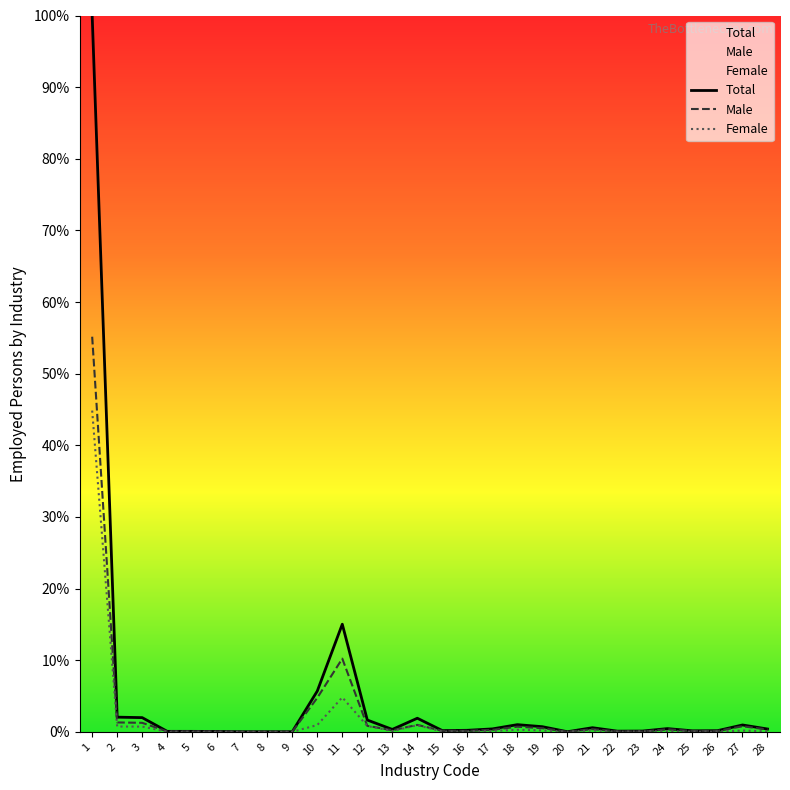

Which label corresponds to the smallest value in the chart?

8